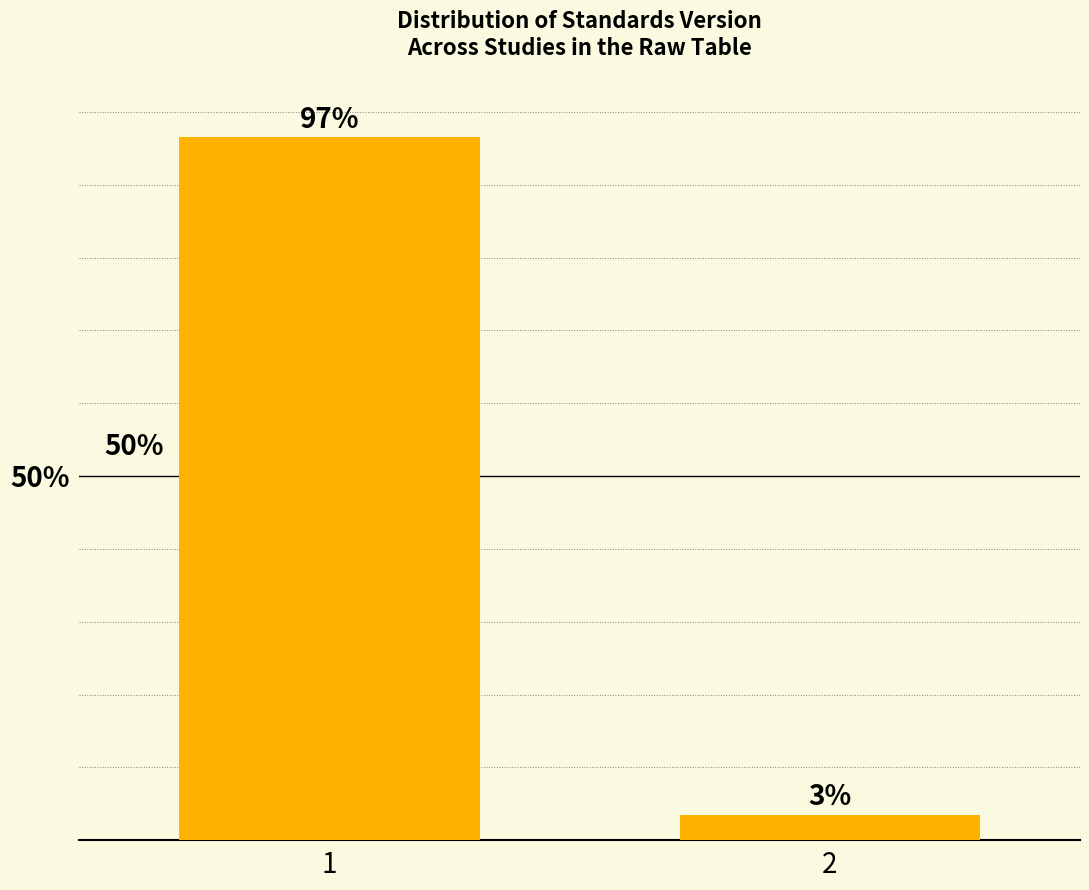

How many bars are there in total?

2